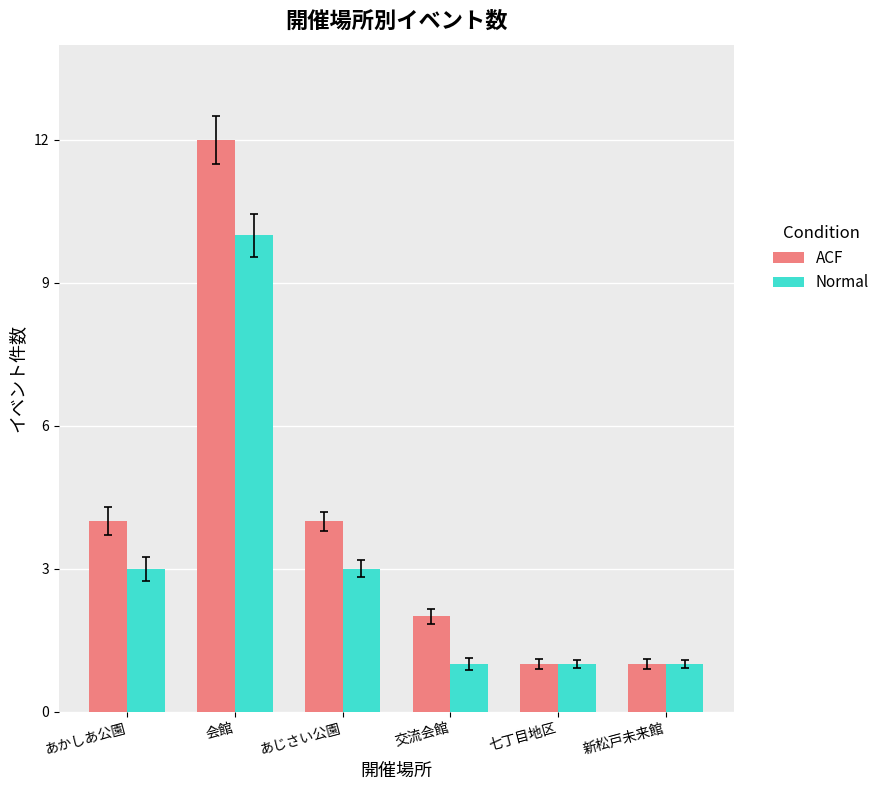

What is the value of the Normal bar at the 4th from the left?

1